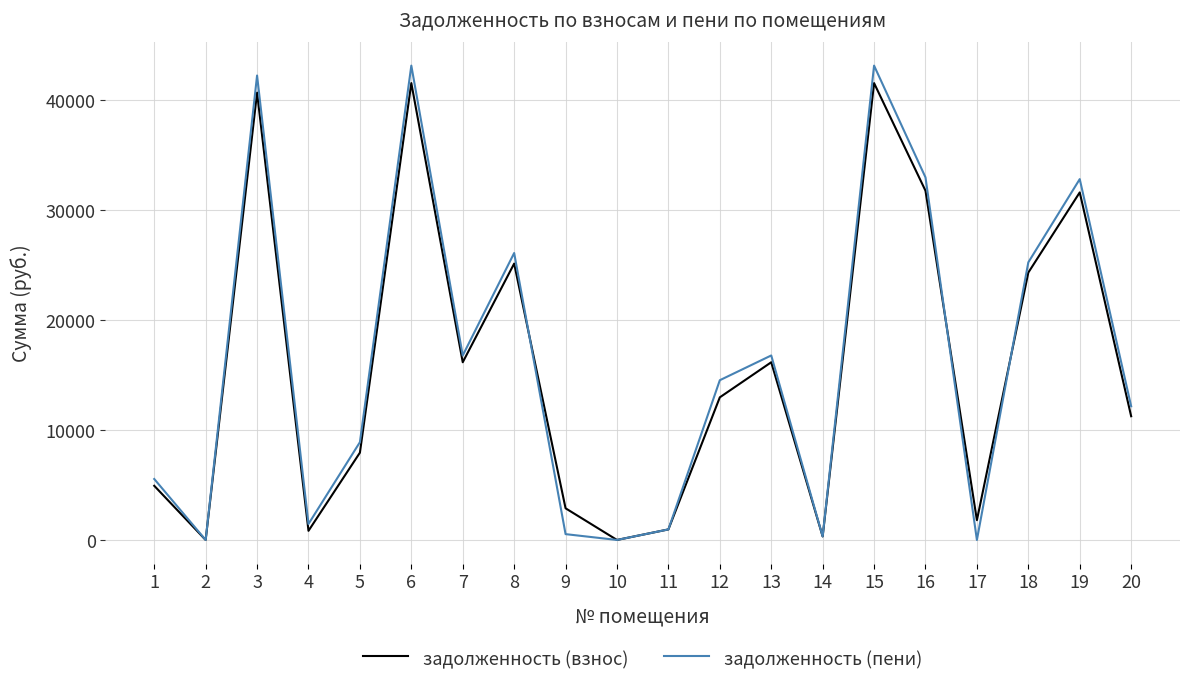

Is the value of задолженность (взнос) at 6 greater than the value of задолженность (пени) at 1?

Yes